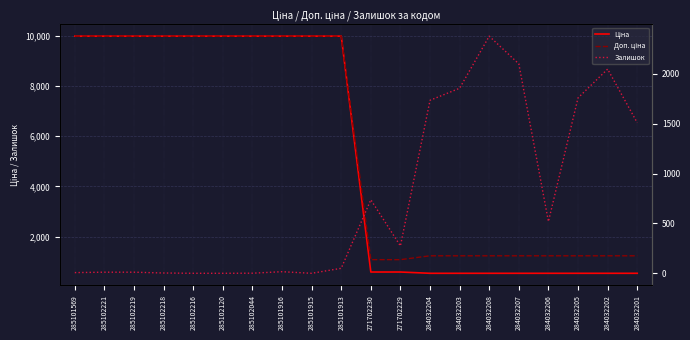

List the series in order of their peak value, lowest first.

Залишок, Ціна, Доп. ціна